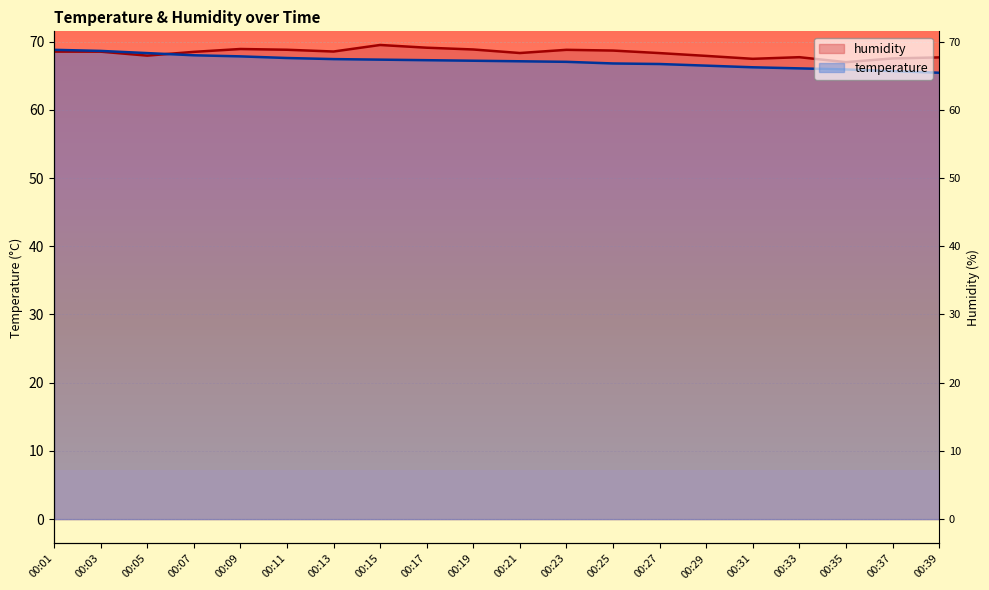

How many interior local peaks does the humidity series have?

4